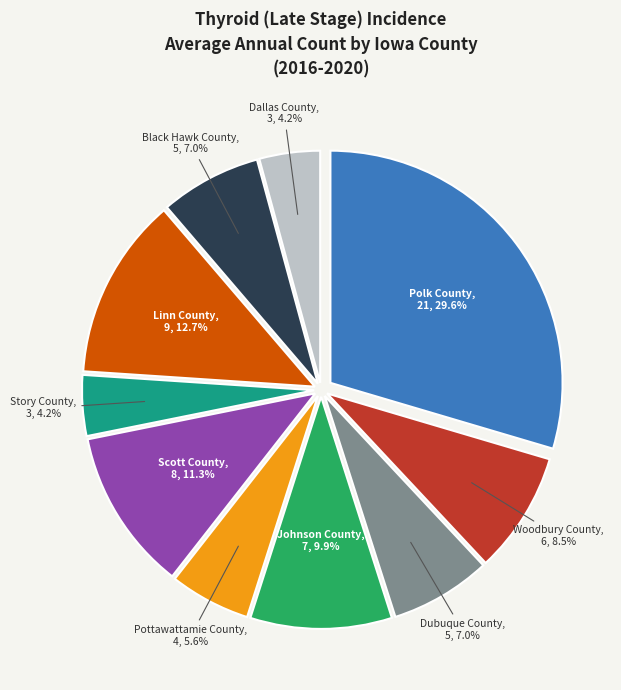

To the nearest percent, what portion does Dallas County represent?

4%